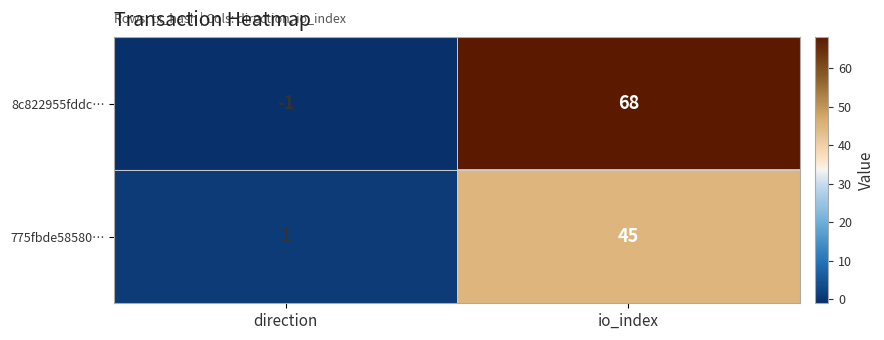

What is the difference between the 8c822955fddc… values at io_index and direction?

69